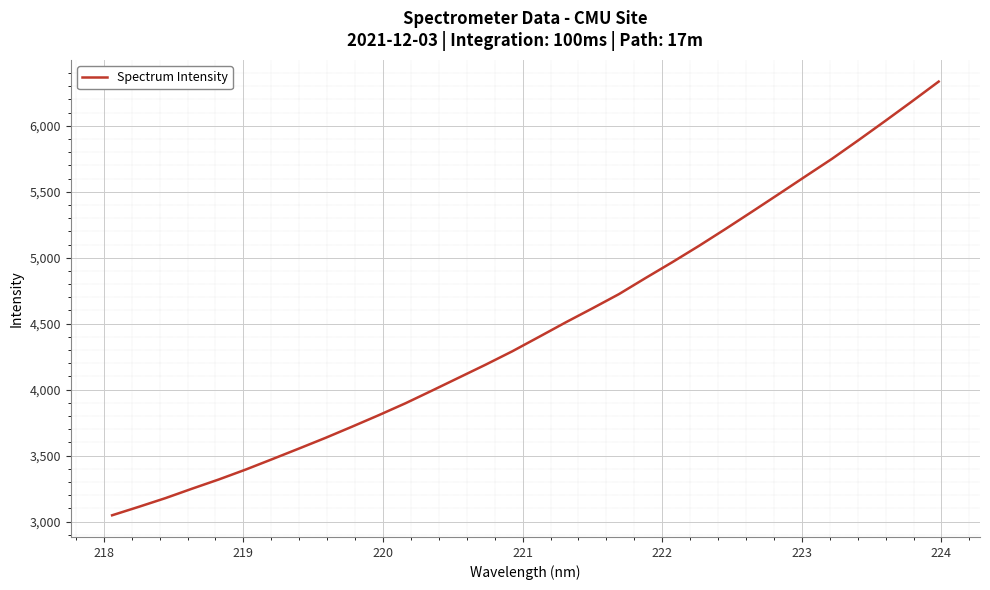

Reading left to right, transcribe all the data shown in this chart.

3047.2	3111.4	3177.4	3249.1	3319.0	3393.4	3472.7	3553.0	3634.5	3719.7	3806.8	3897.0	3993.5	4091.3	4189.1	4290.5	4399.6	4509.5	4615.5	4723.9	4846.1	4965.8	5089.4	5218.0	5349.7	5482.7	5616.9	5750.4	5892.5	6037.6	6185.1	6335.1